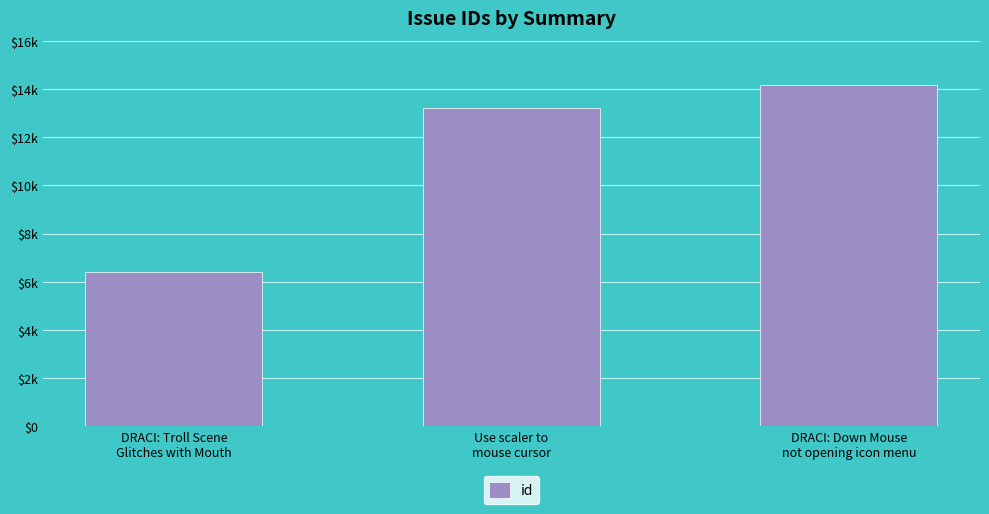

Which has a higher value, DRACI: Down Mouse
not opening icon menu or Use scaler to
mouse cursor?

DRACI: Down Mouse
not opening icon menu